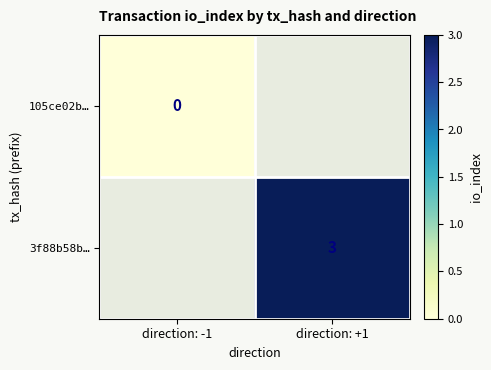

True or false: 3f88b58b… has a value of 1 at direction: +1.

False